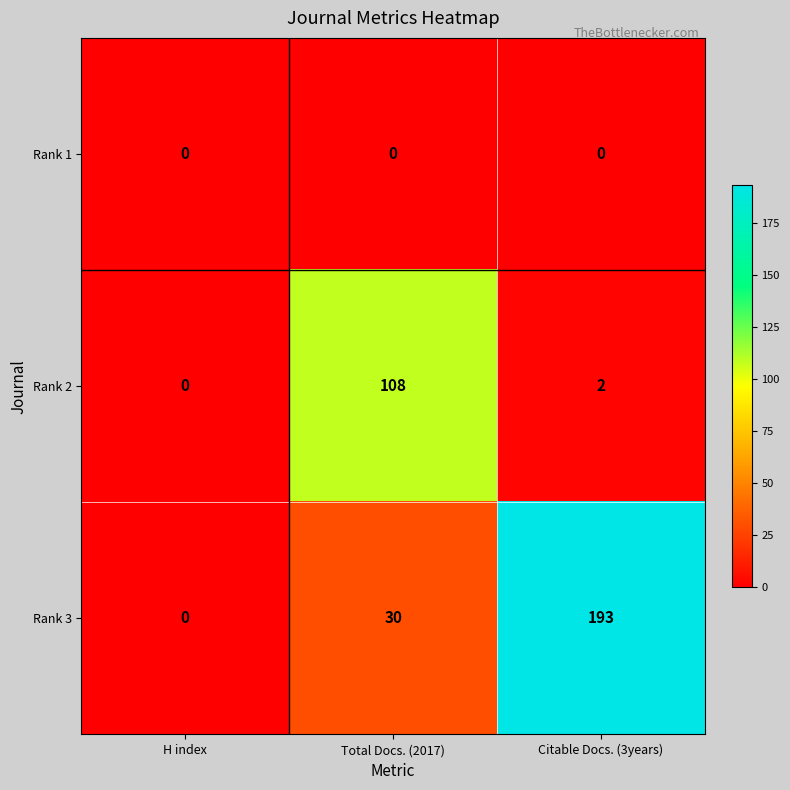

At which label is Rank 2 closest to 54?

Citable Docs. (3years)